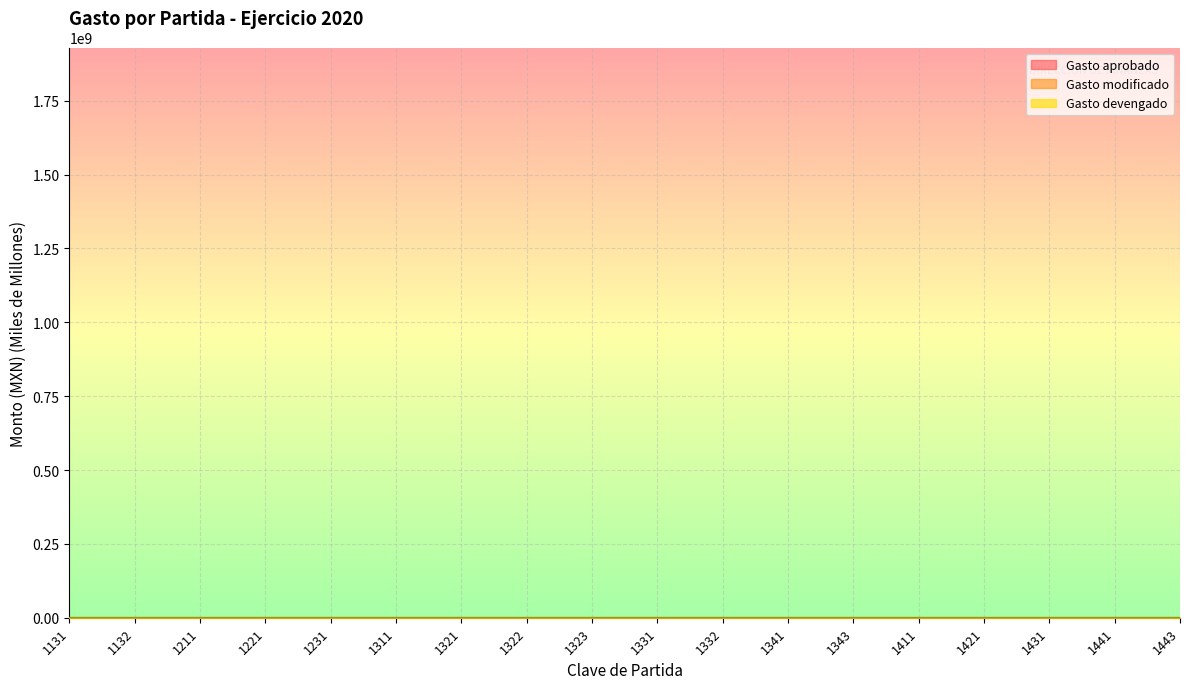

At which category does Gasto devengado reach its first local valley?

1132